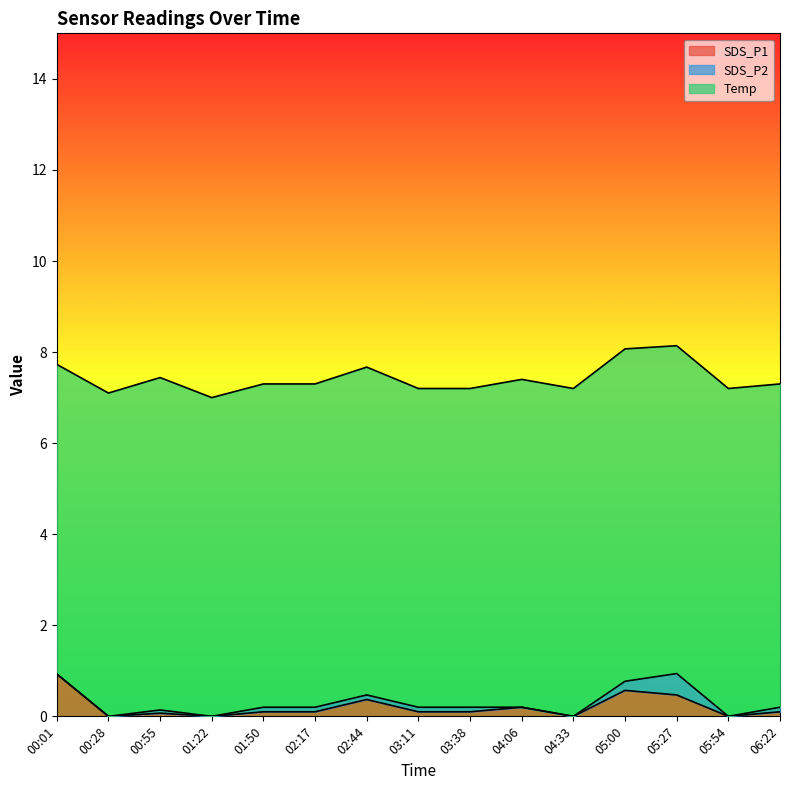

Which category has the highest value in the SDS_P1 series?

00:01